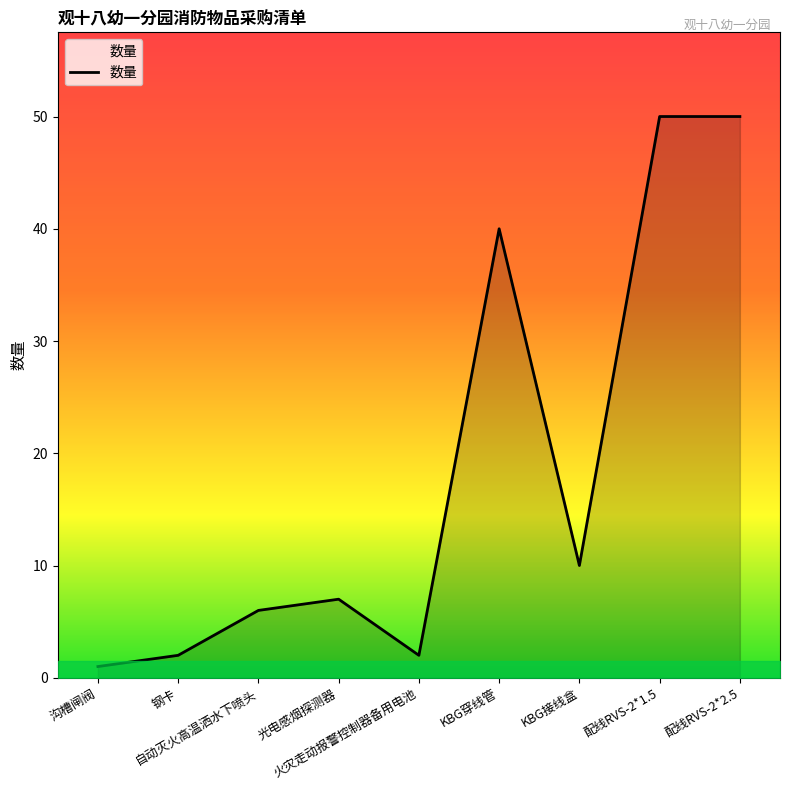

What is the greatest value displayed?

50